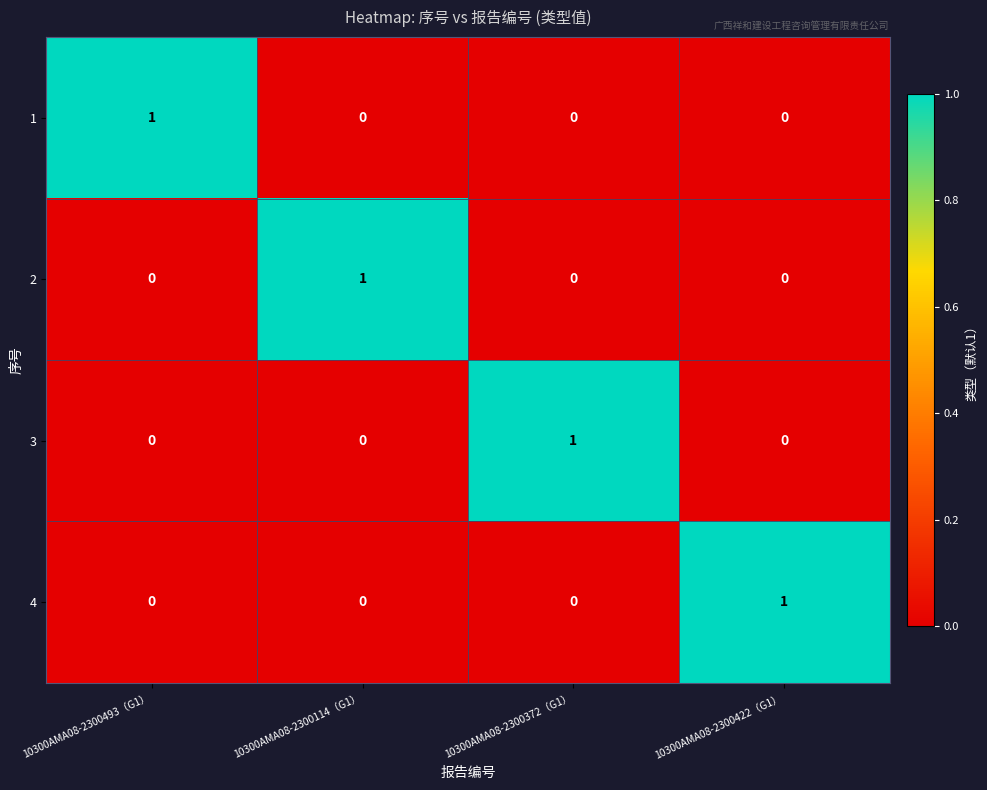

Which category has the highest value in the 3 series?

10300AMA08-2300372（G1）